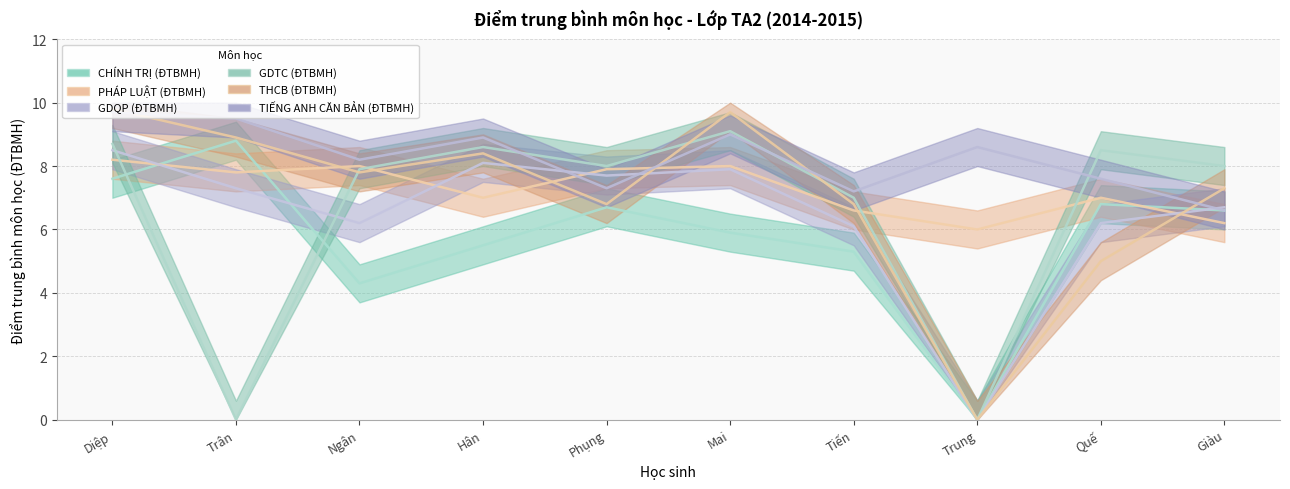

Which series changed the most between Quế and Giàu?

THCB (ĐTBMH)